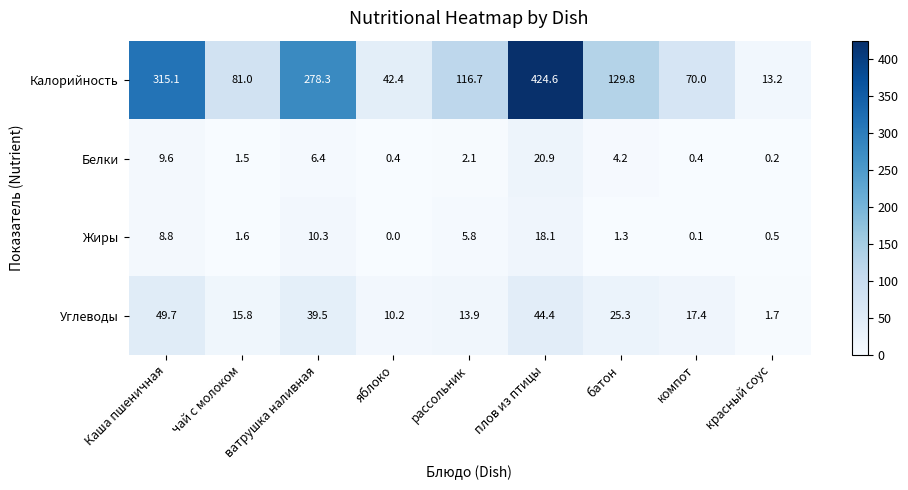

Is it true that Жиры equals 14.5 at Каша пшеничная?

False